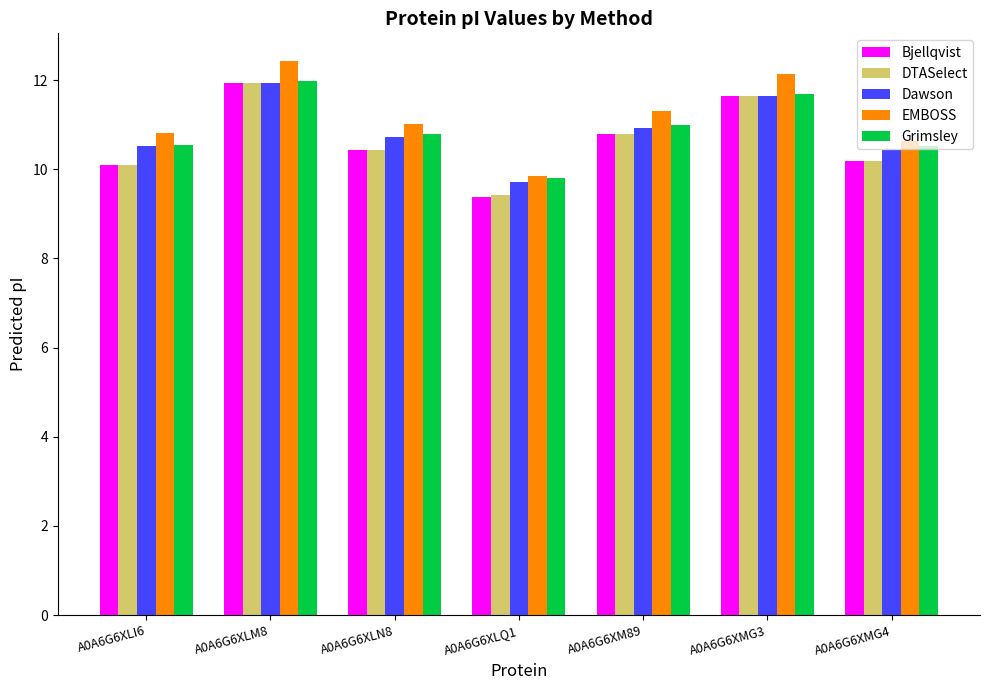

Reading left to right, extract all data points from this chart.

Bjellqvist: A0A6G6XLI6=10.1	A0A6G6XLM8=11.9	A0A6G6XLN8=10.4	A0A6G6XLQ1=9.4	A0A6G6XM89=10.8	A0A6G6XMG3=11.6	A0A6G6XMG4=10.2
DTASelect: A0A6G6XLI6=10.1	A0A6G6XLM8=11.9	A0A6G6XLN8=10.4	A0A6G6XLQ1=9.4	A0A6G6XM89=10.8	A0A6G6XMG3=11.6	A0A6G6XMG4=10.2
Dawson: A0A6G6XLI6=10.5	A0A6G6XLM8=11.9	A0A6G6XLN8=10.7	A0A6G6XLQ1=9.7	A0A6G6XM89=10.9	A0A6G6XMG3=11.6	A0A6G6XMG4=10.4
EMBOSS: A0A6G6XLI6=10.8	A0A6G6XLM8=12.4	A0A6G6XLN8=11.0	A0A6G6XLQ1=9.9	A0A6G6XM89=11.3	A0A6G6XMG3=12.1	A0A6G6XMG4=10.6
Grimsley: A0A6G6XLI6=10.5	A0A6G6XLM8=12.0	A0A6G6XLN8=10.8	A0A6G6XLQ1=9.8	A0A6G6XM89=11.0	A0A6G6XMG3=11.7	A0A6G6XMG4=10.5